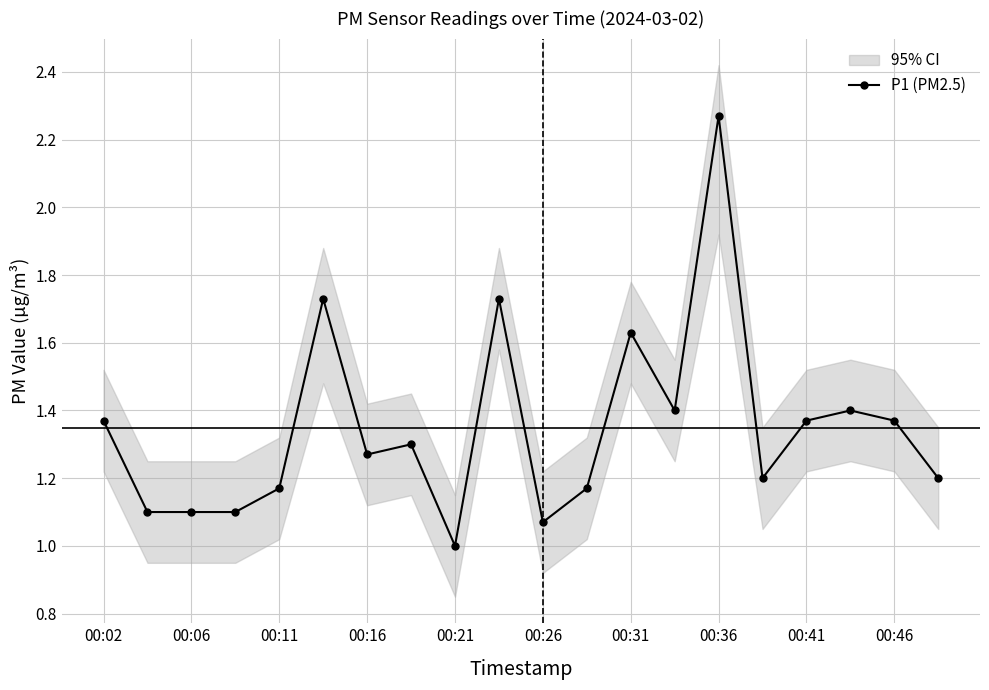

How many values in the P1 (PM2.5) series exceed 1?

19